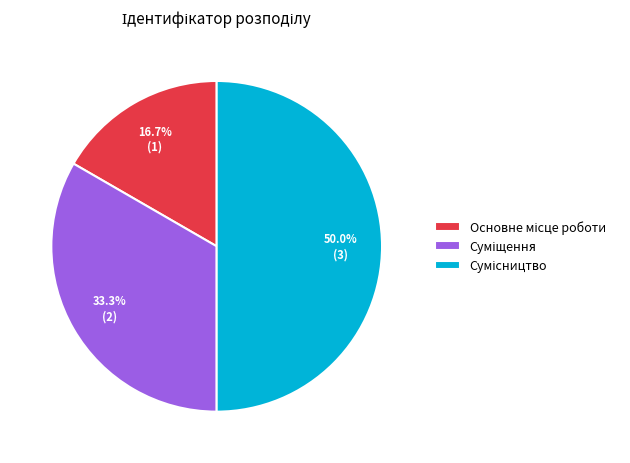

Does Суміщення account for over 50% of the chart?

No